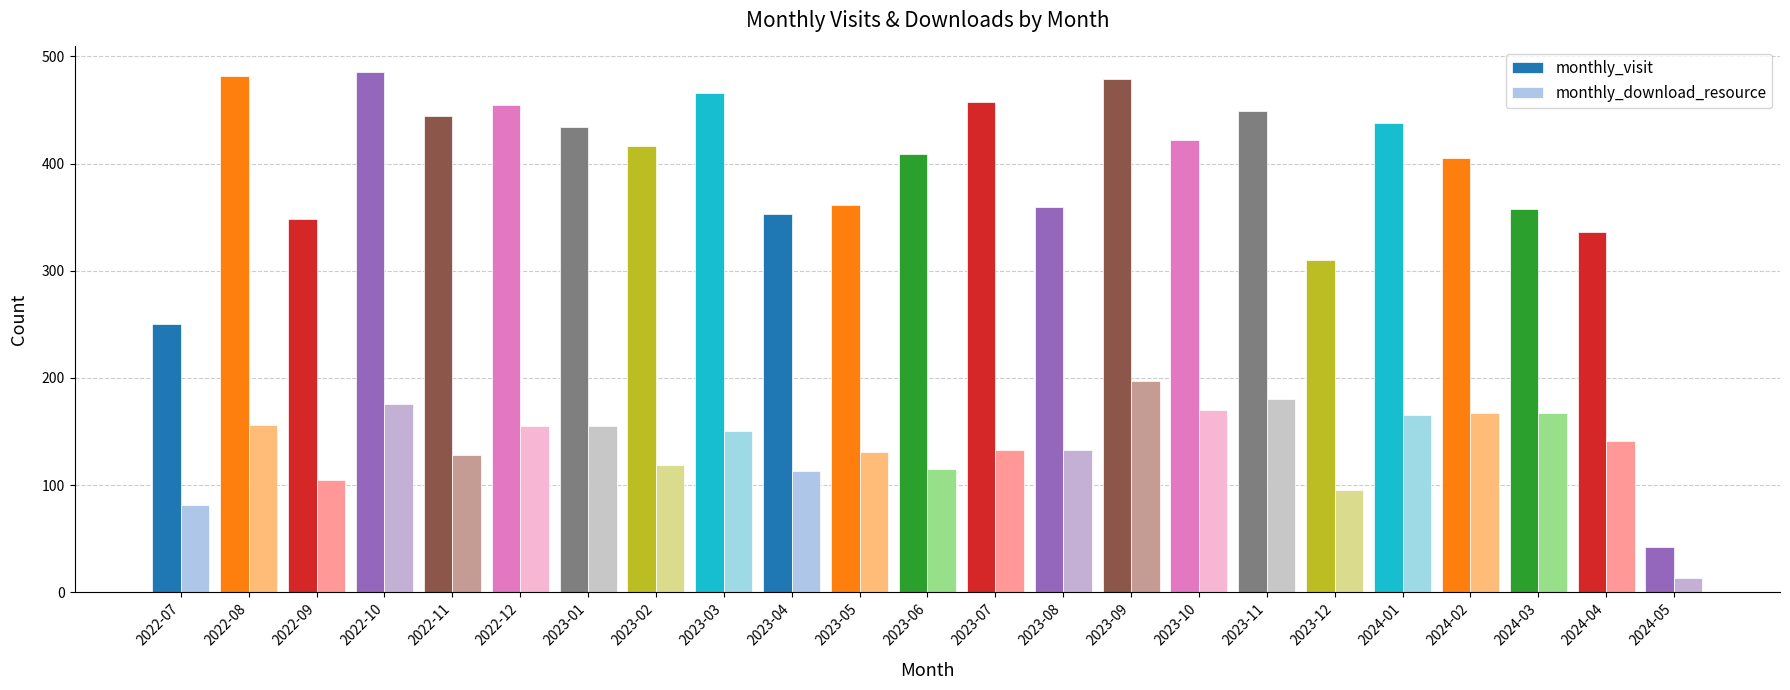

Are the bars grouped side by side (vs. stacked)?

Yes